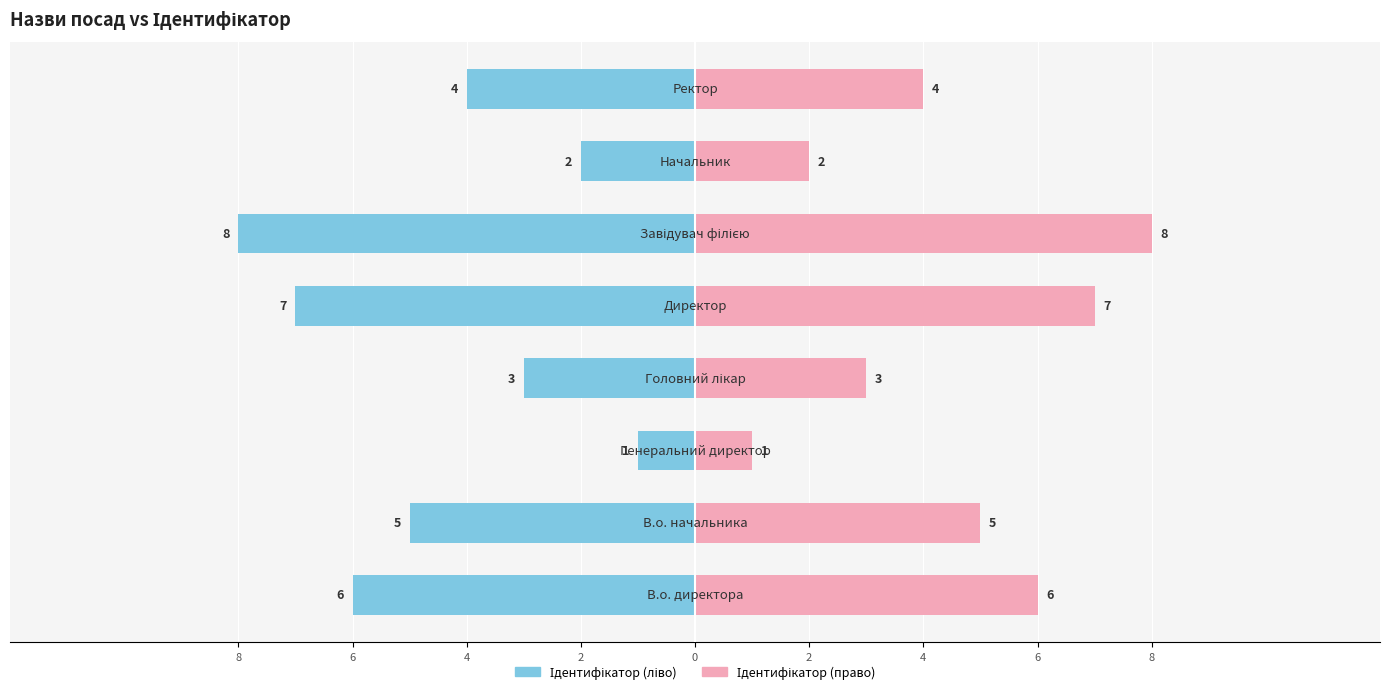

Which series has the largest total across all categories?

Ідентифікатор (право)